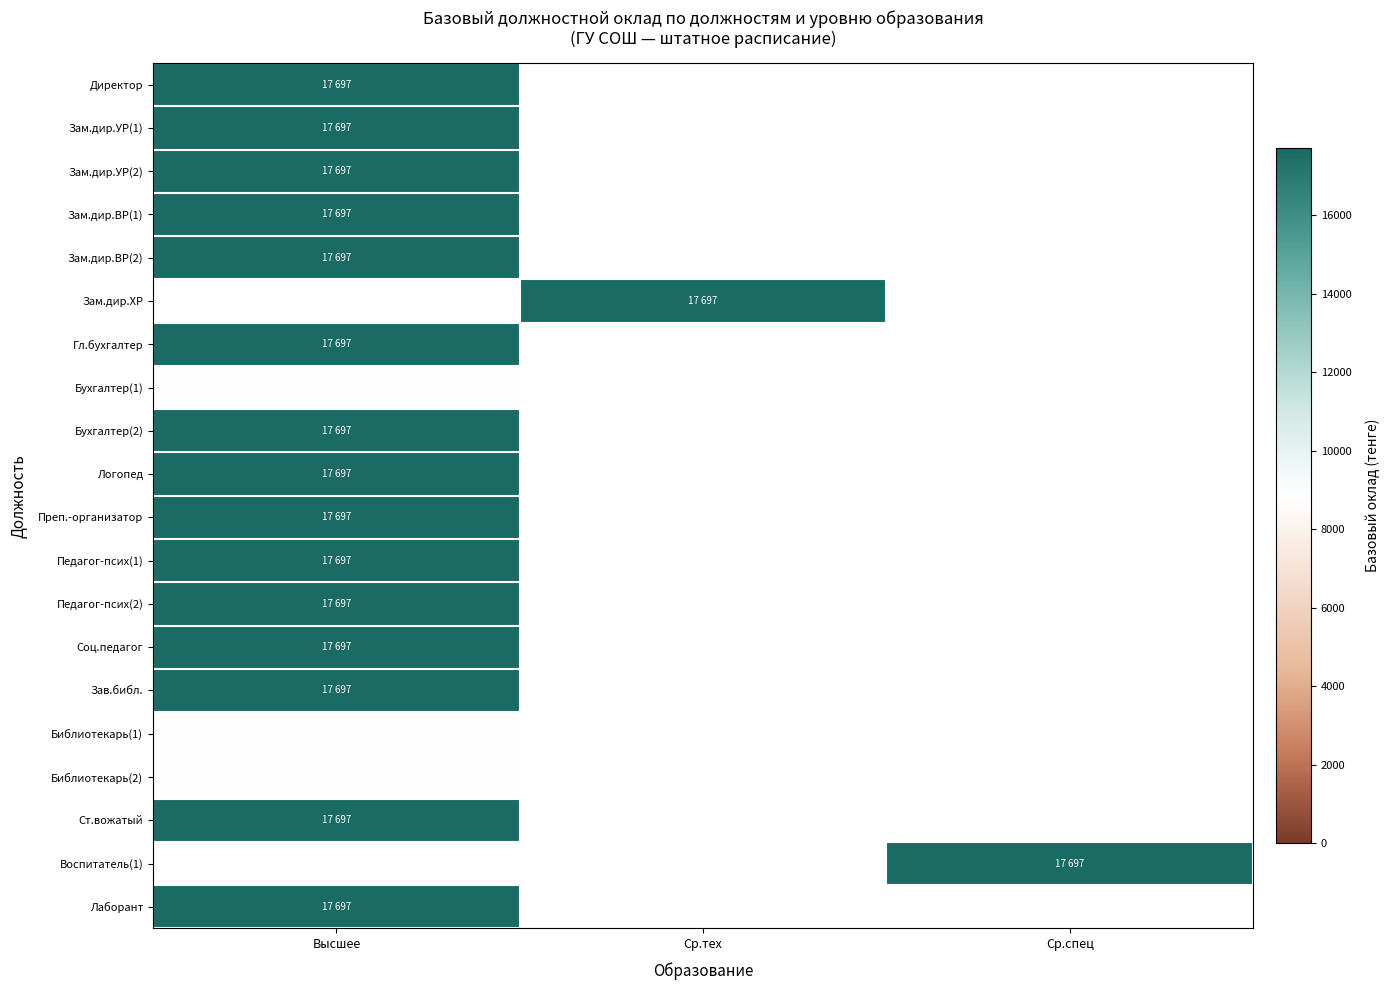

Which has a higher value, Ср.тех or Ср.спец?

Ср.спец